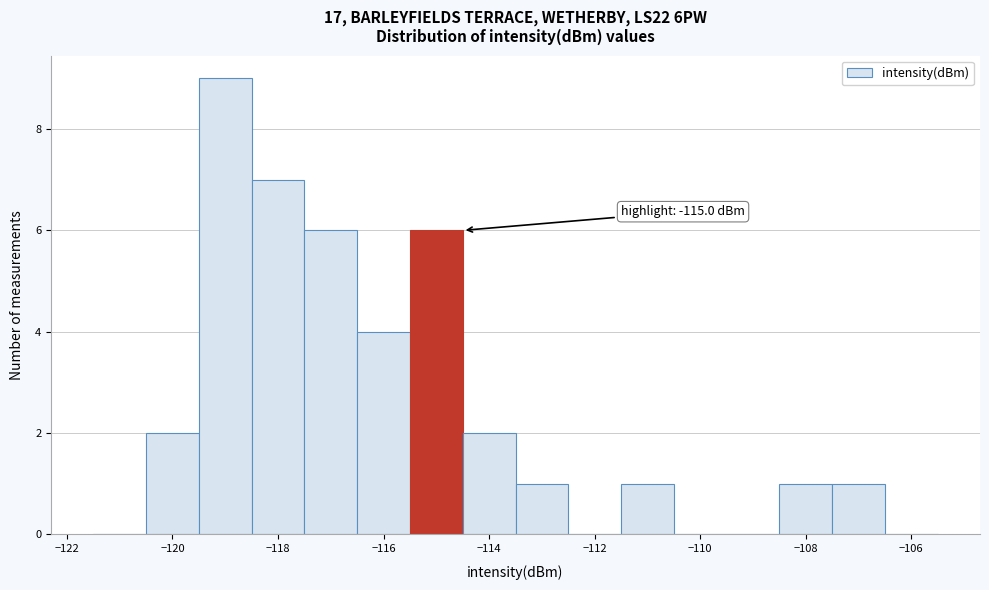

Which range on the x-axis has the tallest bar?

-119.5 to -118.5